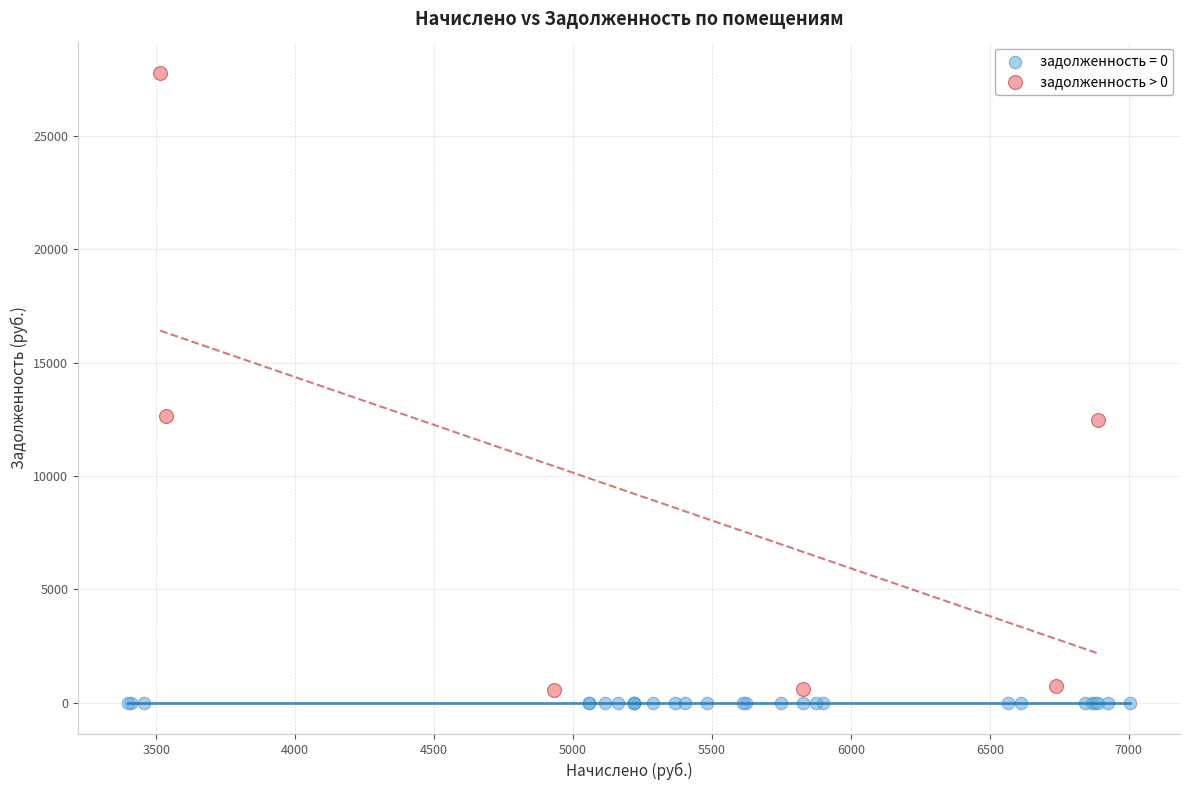

Which series contains the highest Y value?

задолженность > 0